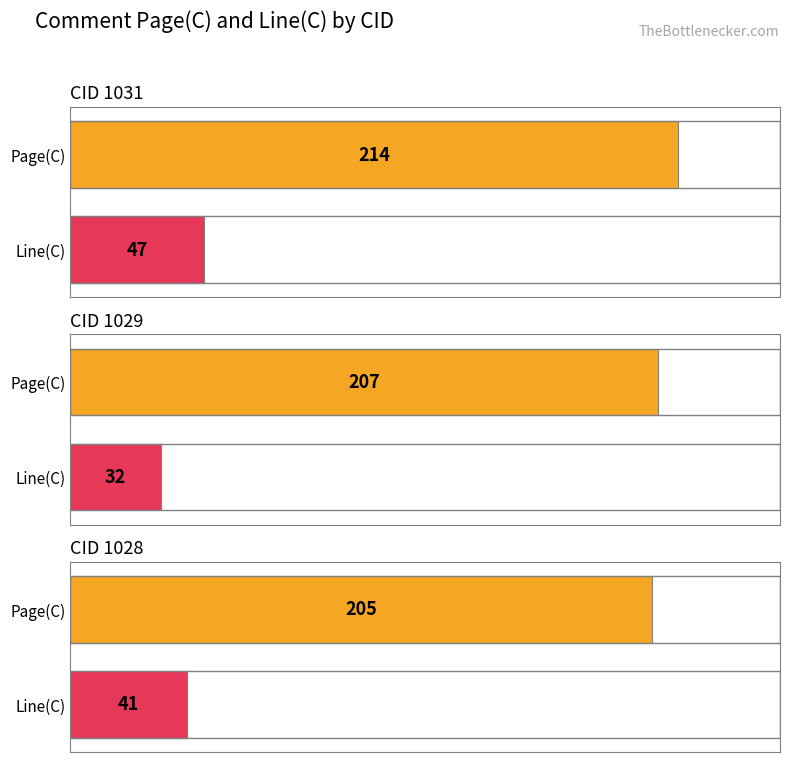

Between 1031 and 1029, which is larger?

1031